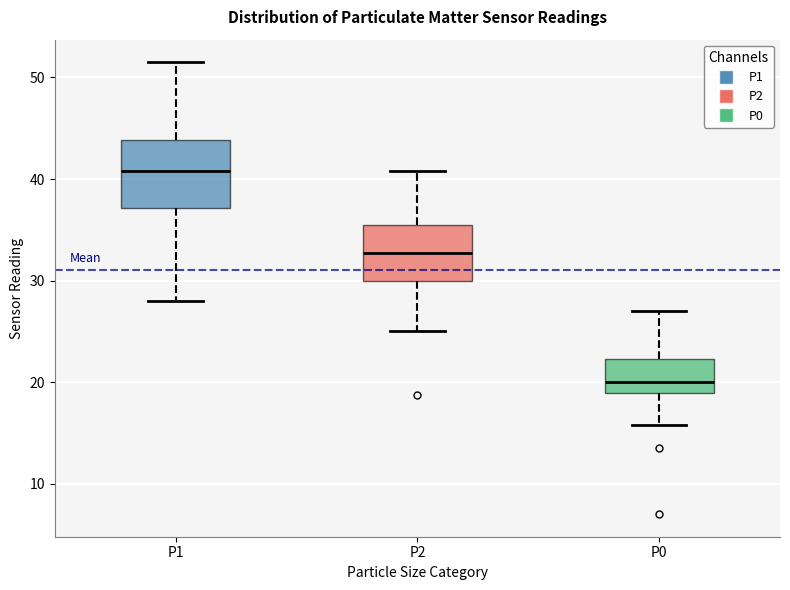

Reading left to right, transcribe this box plot: for each box, give where its median line is, the range the box spans, and where its two whiskers end, as read against the y-axis. The values are not printed on the chart, so give them approximately, as read against the axis.

P1: median 41, box 37 to 44, whiskers 28 to 52
P2: median 33, box 30 to 36, whiskers 25 to 41
P0: median 20, box 19 to 22, whiskers 16 to 27